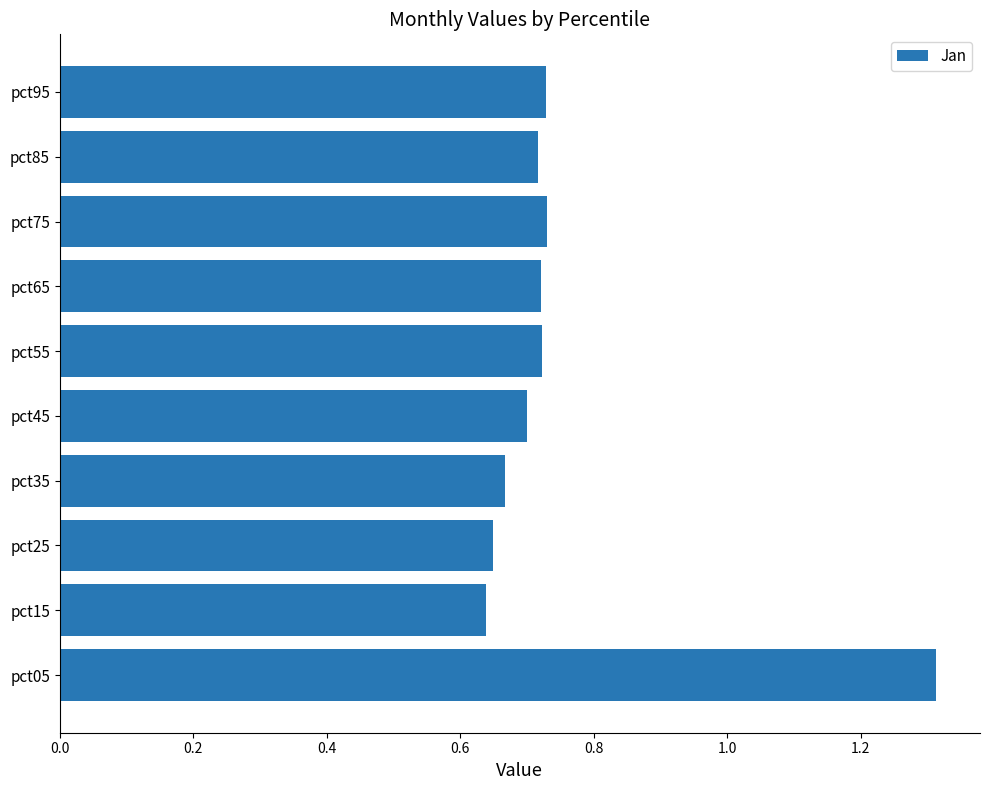

The value at pct45 is 1.0. True or false?

False